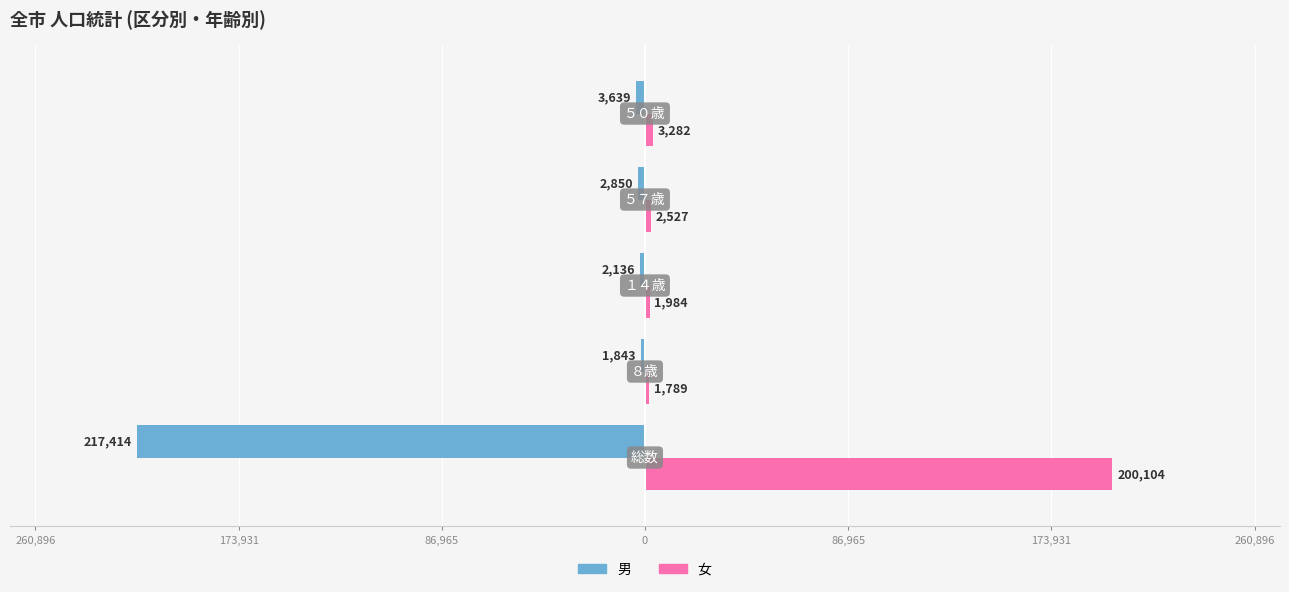

What is the difference between the maximum and minimum values in the 男 series?

215571